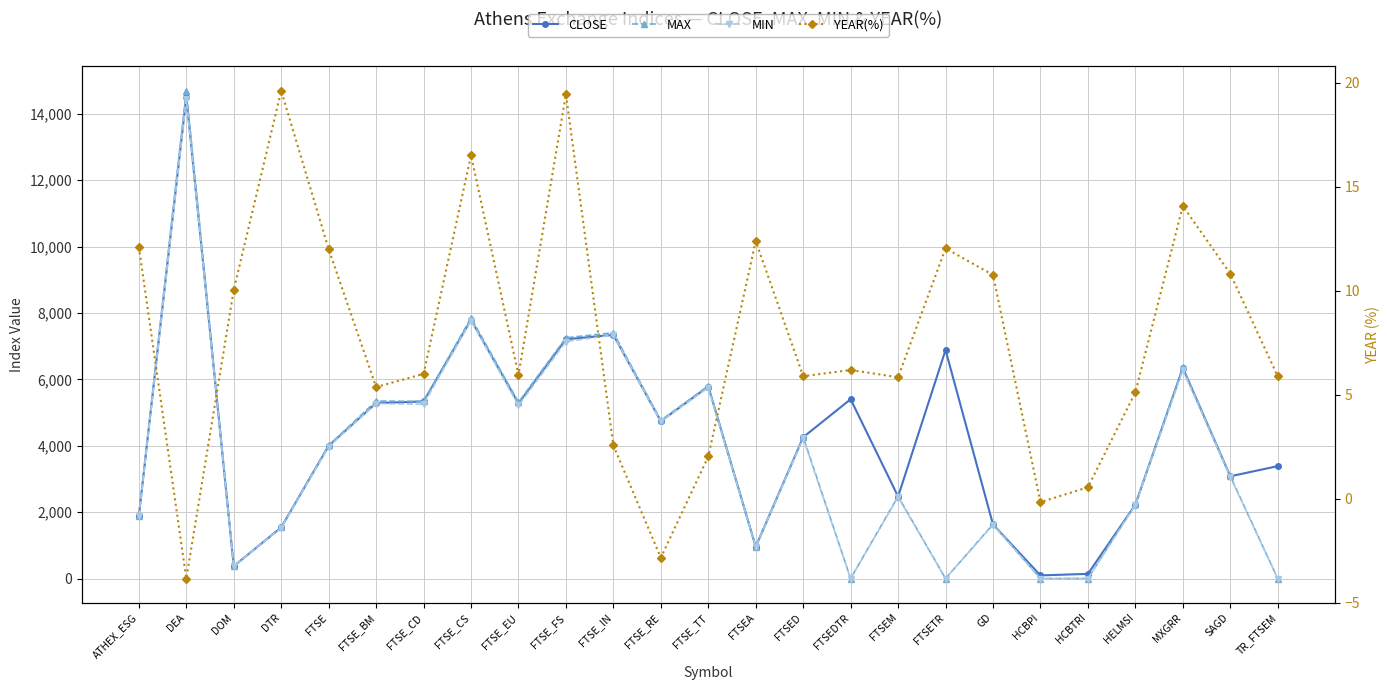

How many data points in MAX are less than 3089?

12